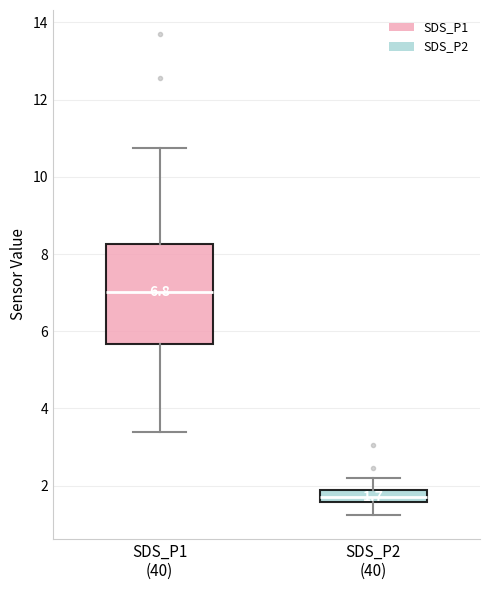

Which box has the highest median line?

SDS_P1 (40)